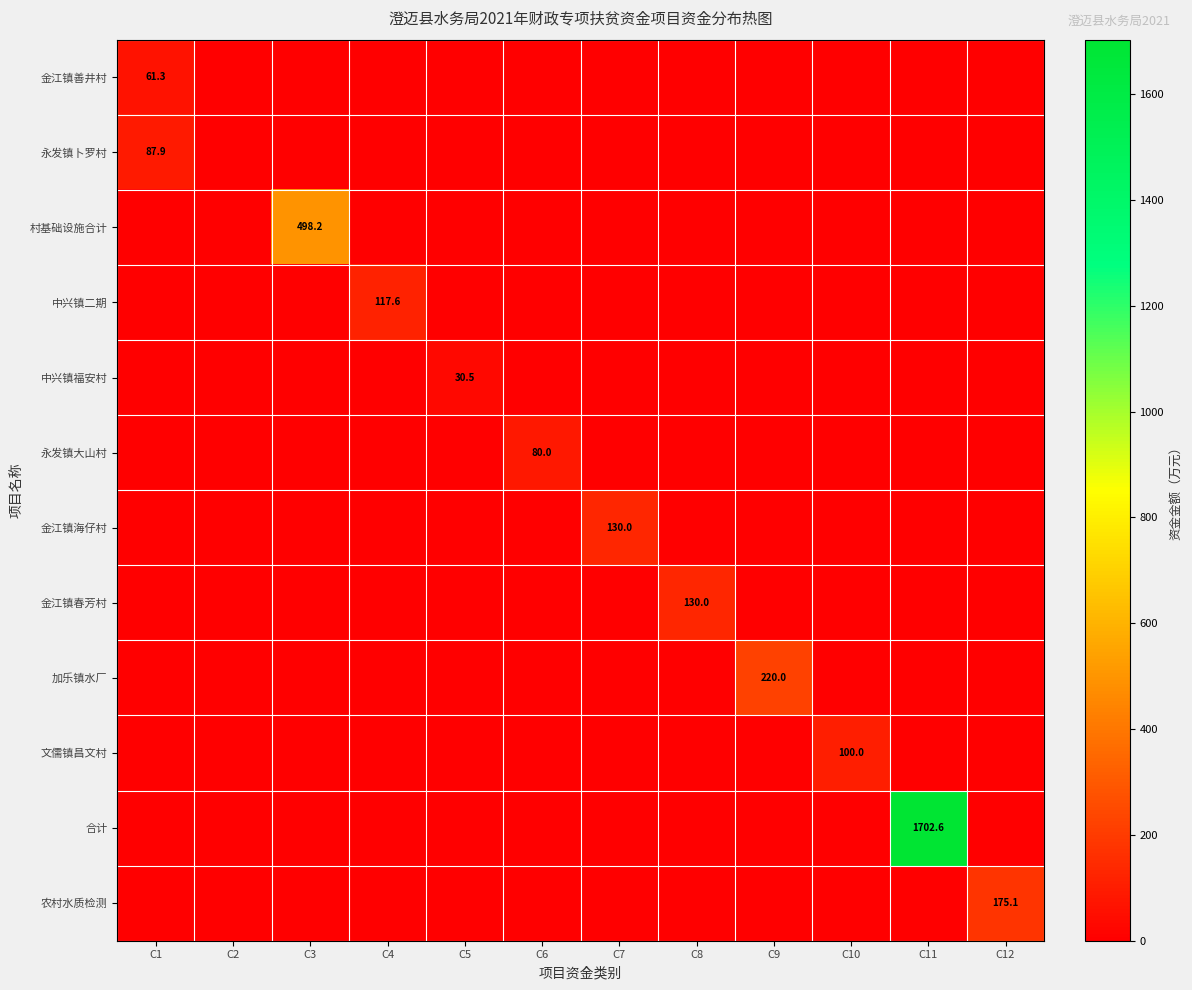

At which category is the sum across all series the highest?

C11